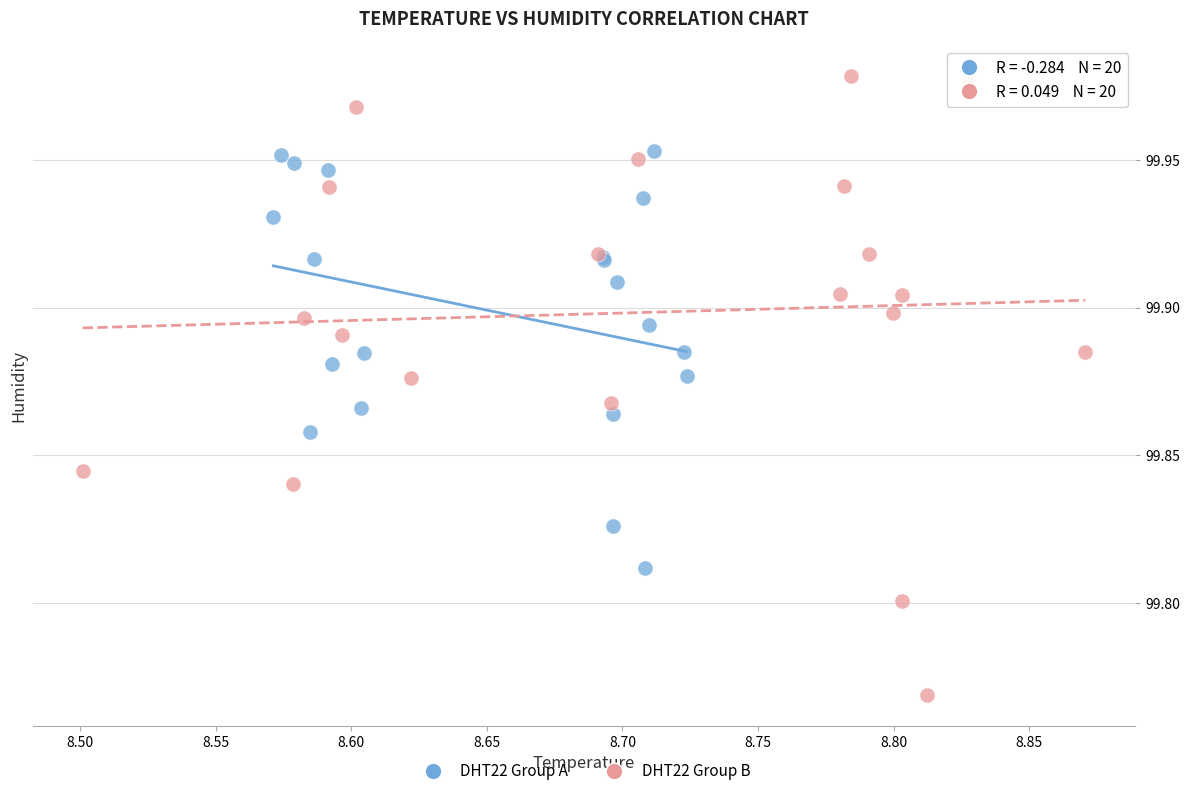

Which series reaches the minimum Y coordinate?

DHT22 Group B